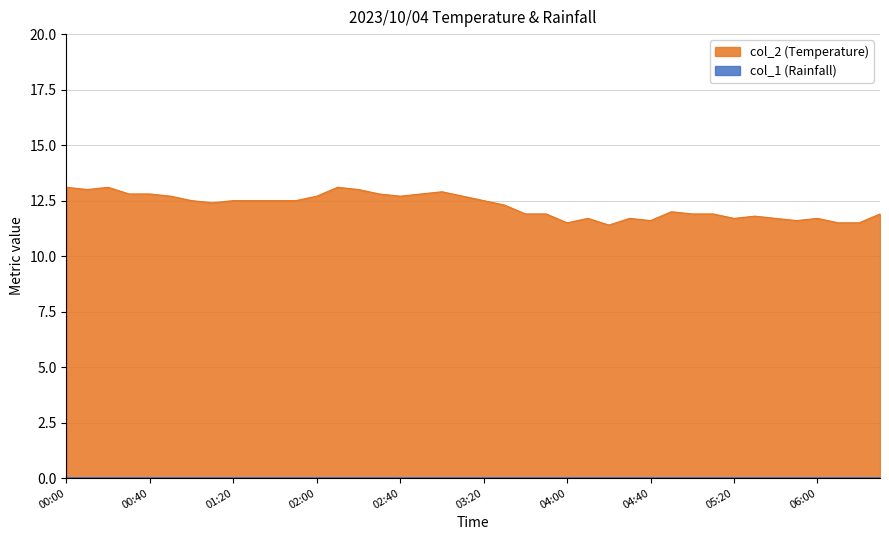

Which category has the highest value across all series?

00:00